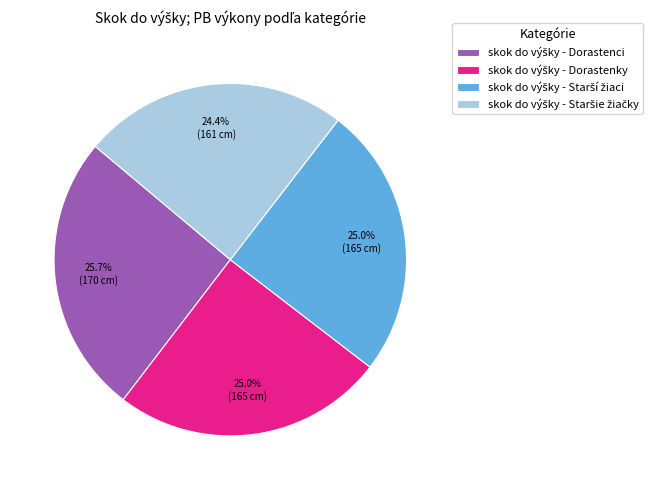

Is there any slice that represents more than half of the pie?

No